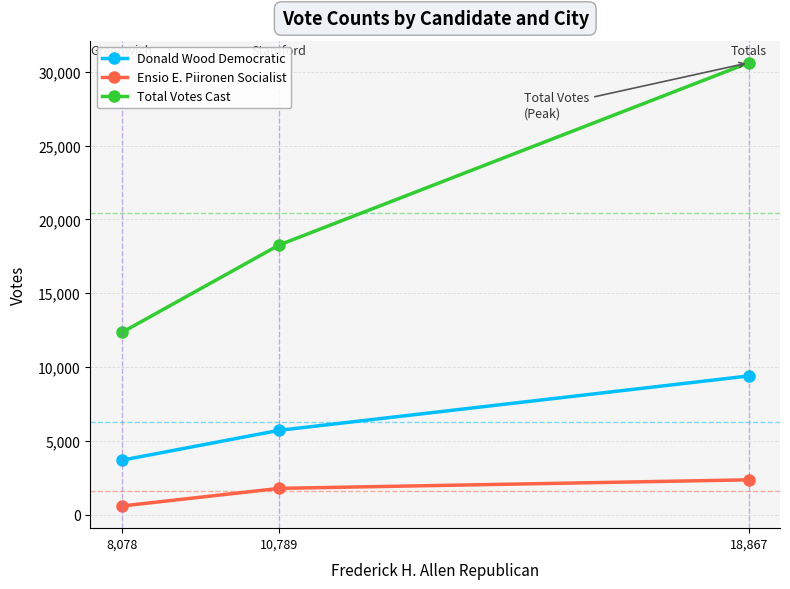

Reading right to left, extract all data points from this chart.

Donald Wood Democratic: 9391	5709	3682
Ensio E. Piironen Socialist: 2353	1774	579
Total Votes Cast: 30611	18272	12339